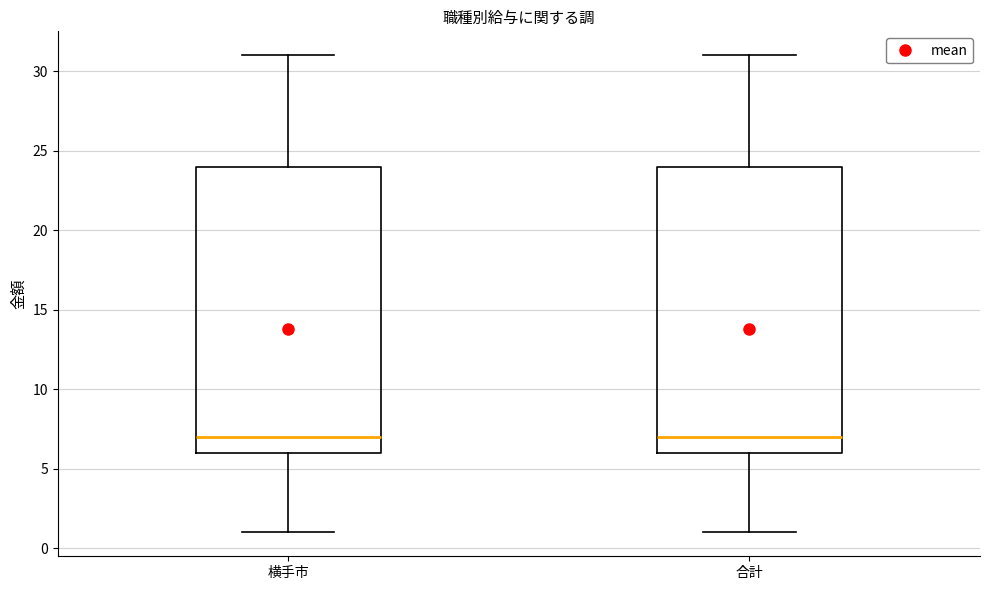

Reading left to right, transcribe this box plot: for each box, give where its median line is, the range the box spans, and where its two whiskers end, as read against the y-axis. The values are not printed on the chart, so give them approximately, as read against the axis.

横手市: median 7, box 6 to 24, whiskers 1 to 31
合計: median 7, box 6 to 24, whiskers 1 to 31